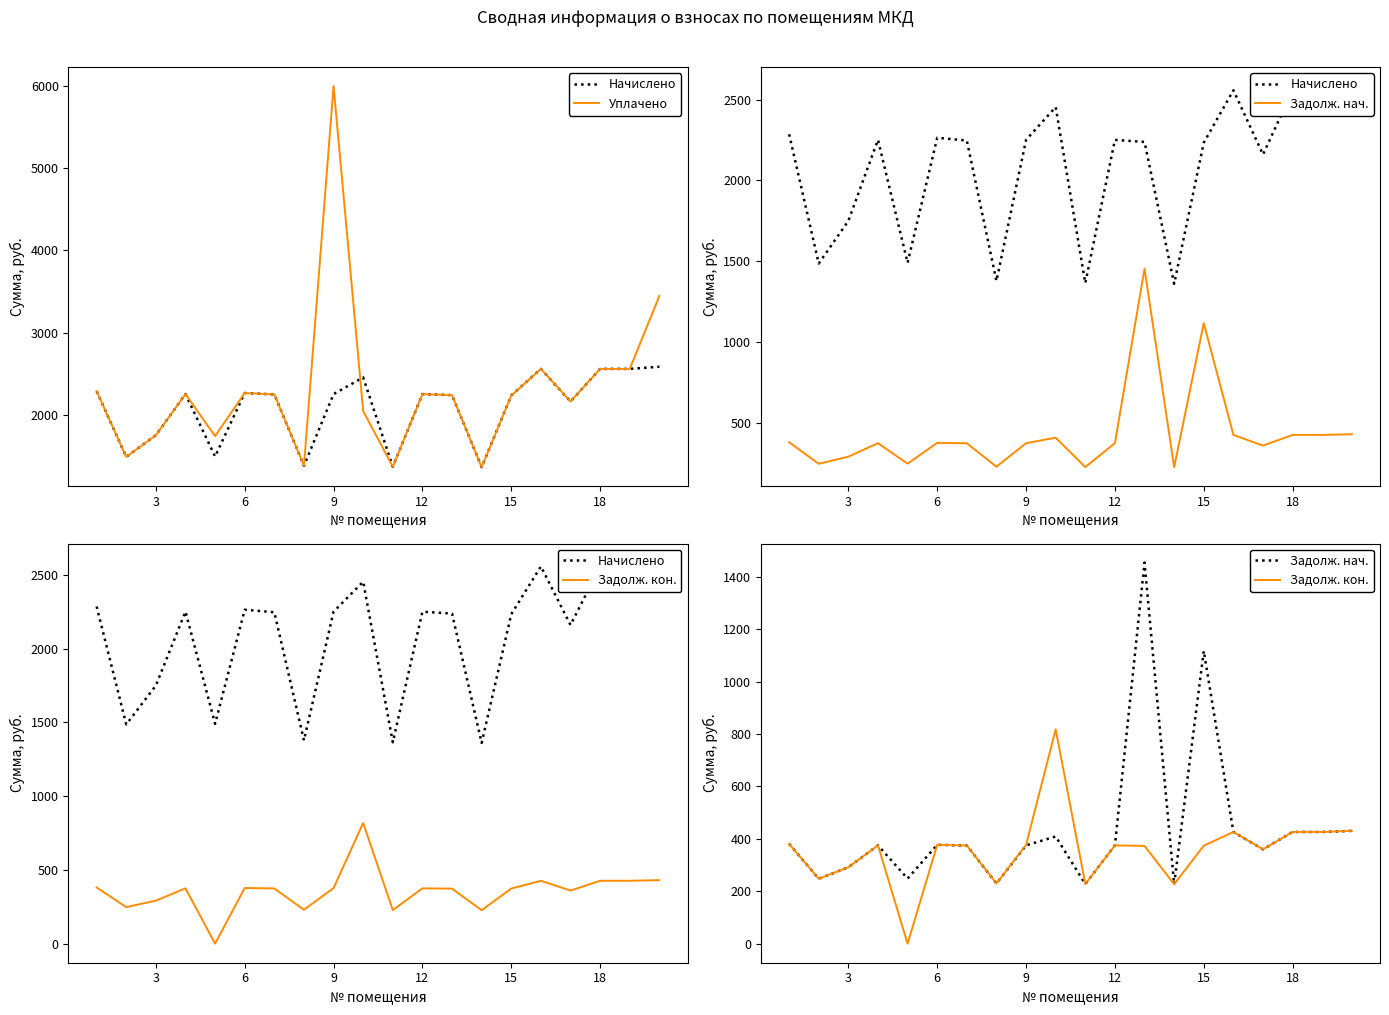

In Начислено, how many points are lower than both neighbors (excluding endpoints)?

6